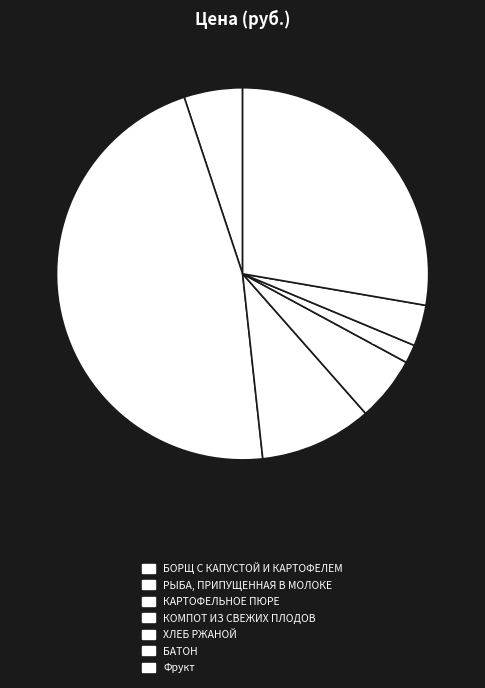

Does any single category account for the majority?

No